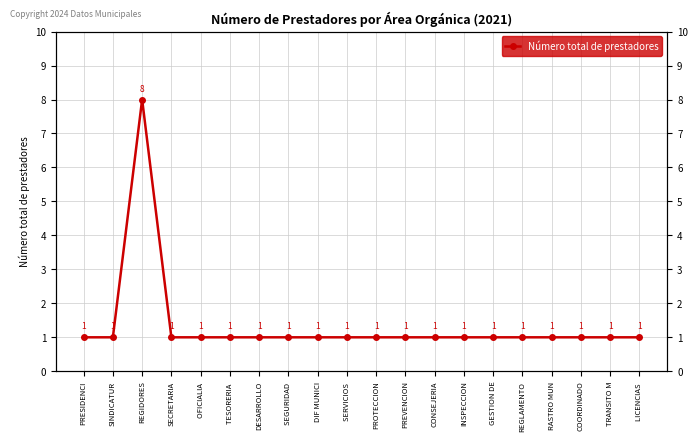

List the labels in order of value, largest first.

REGIDORES, PRESIDENCI, SINDICATUR, SECRETARIA, OFICIALIA , TESORERIA , DESARROLLO, SEGURIDAD , DIF MUNICI, SERVICIOS , PROTECCION, PREVENCION, CONSEJERIA, INSPECCION, GESTION DE, REGLAMENTO, RASTRO MUN, COORDINADO, TRANSITO M, LICENCIAS 